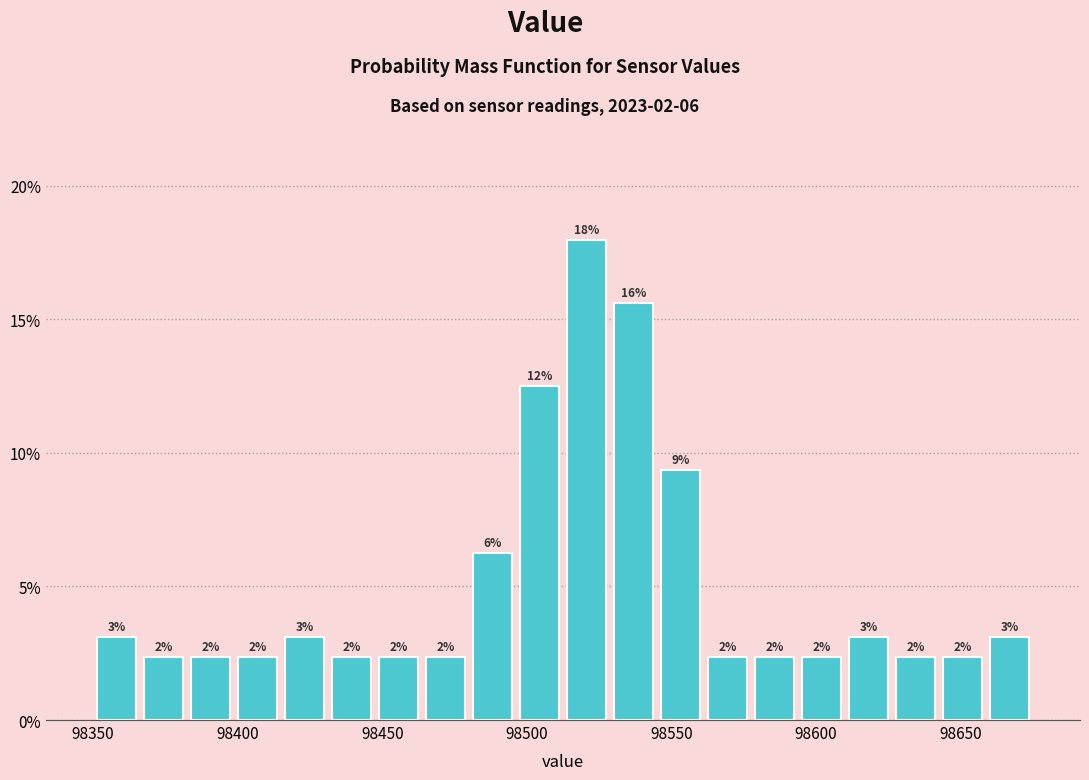

Read against the x-axis, roughly where is the centre of the tallest bar?

98520